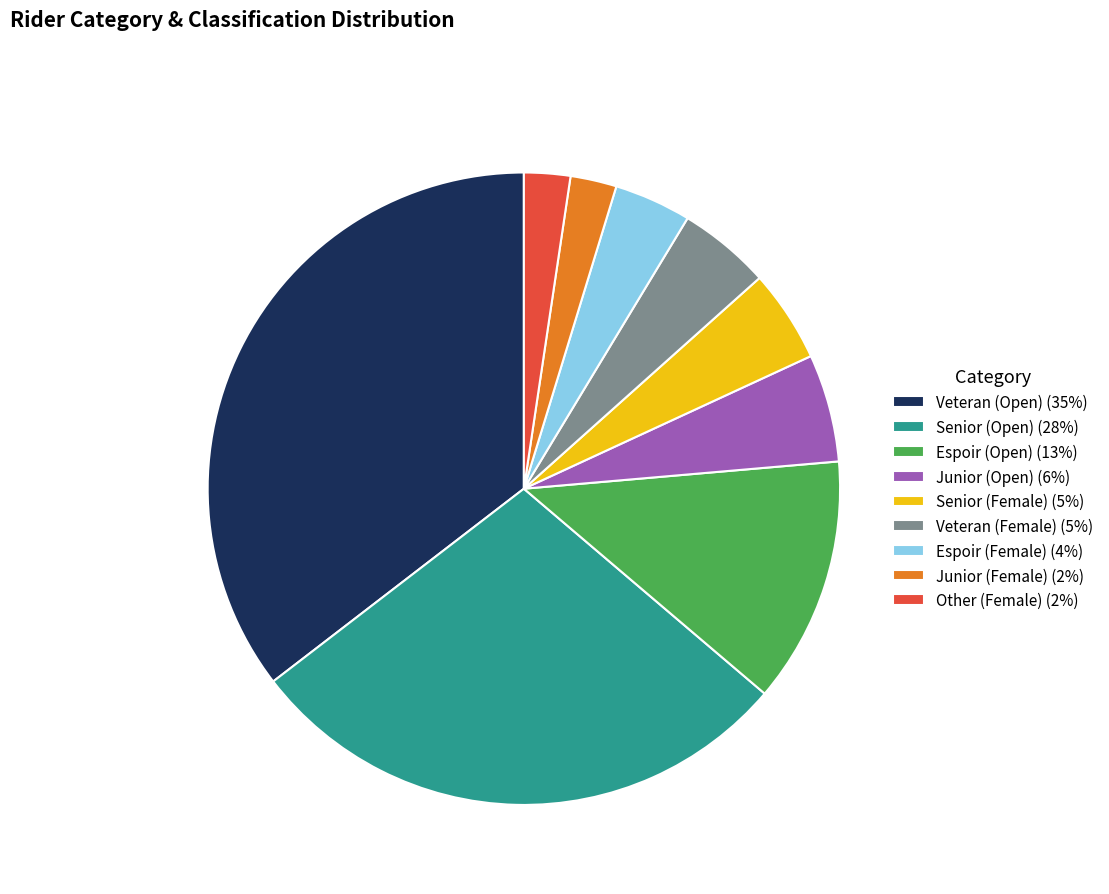

Between Junior (Female) (2%) and Senior (Female) (5%), which is larger?

Senior (Female) (5%)